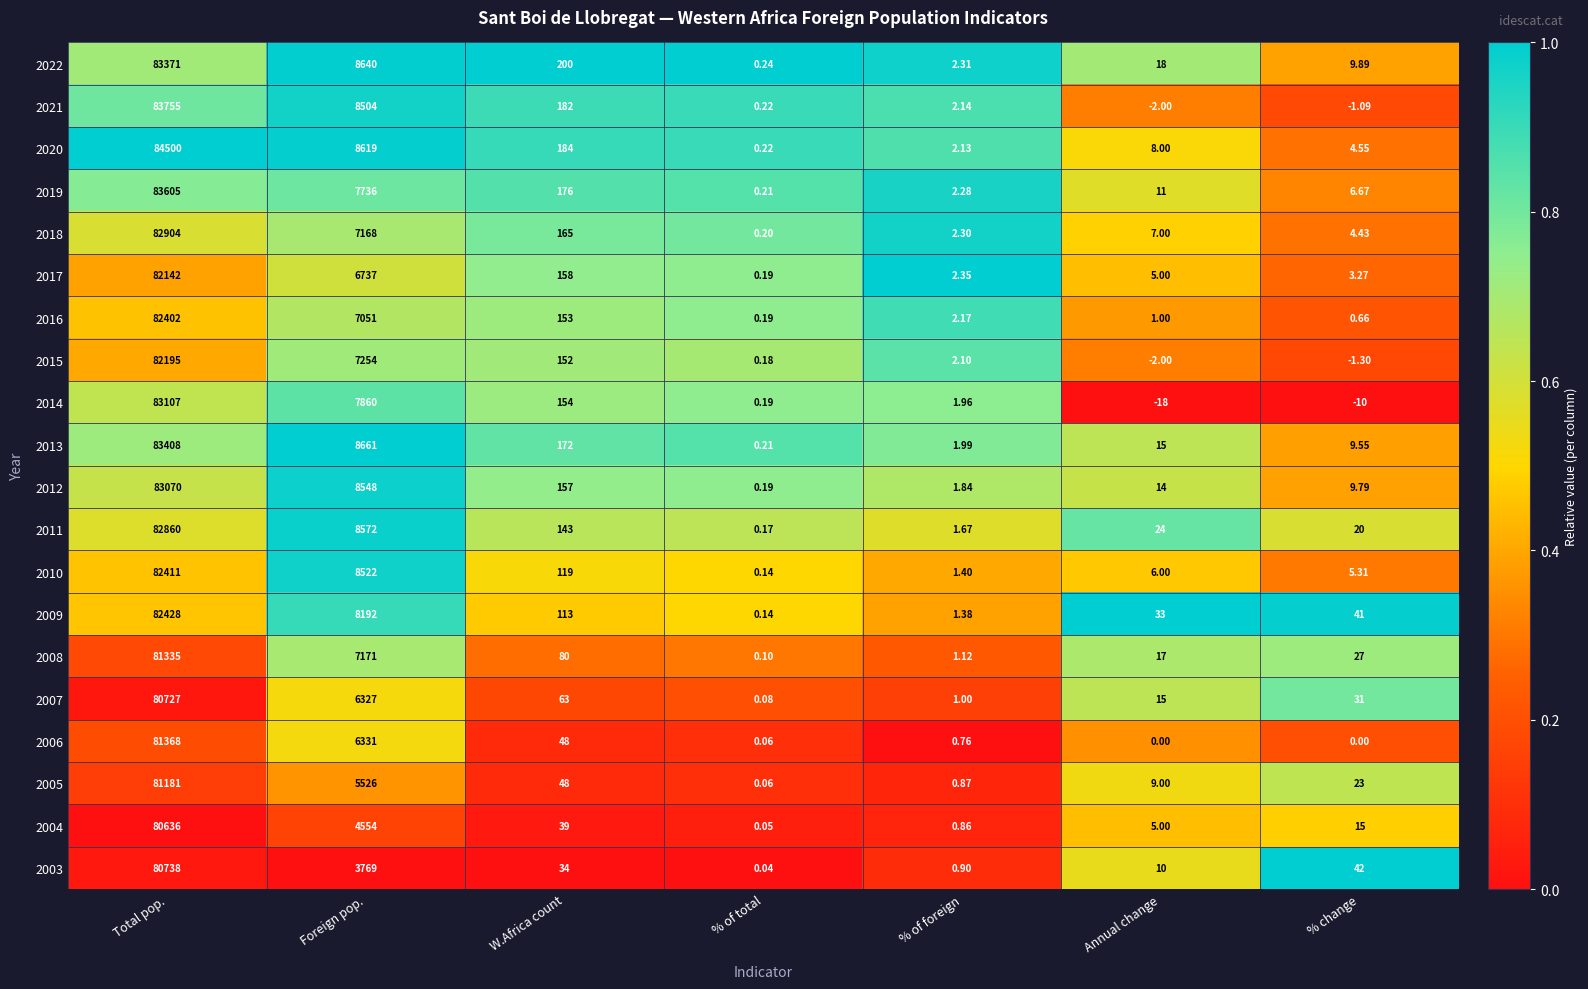

Is the value of 2005 at % of foreign greater than the value of 2012 at % of foreign?

No